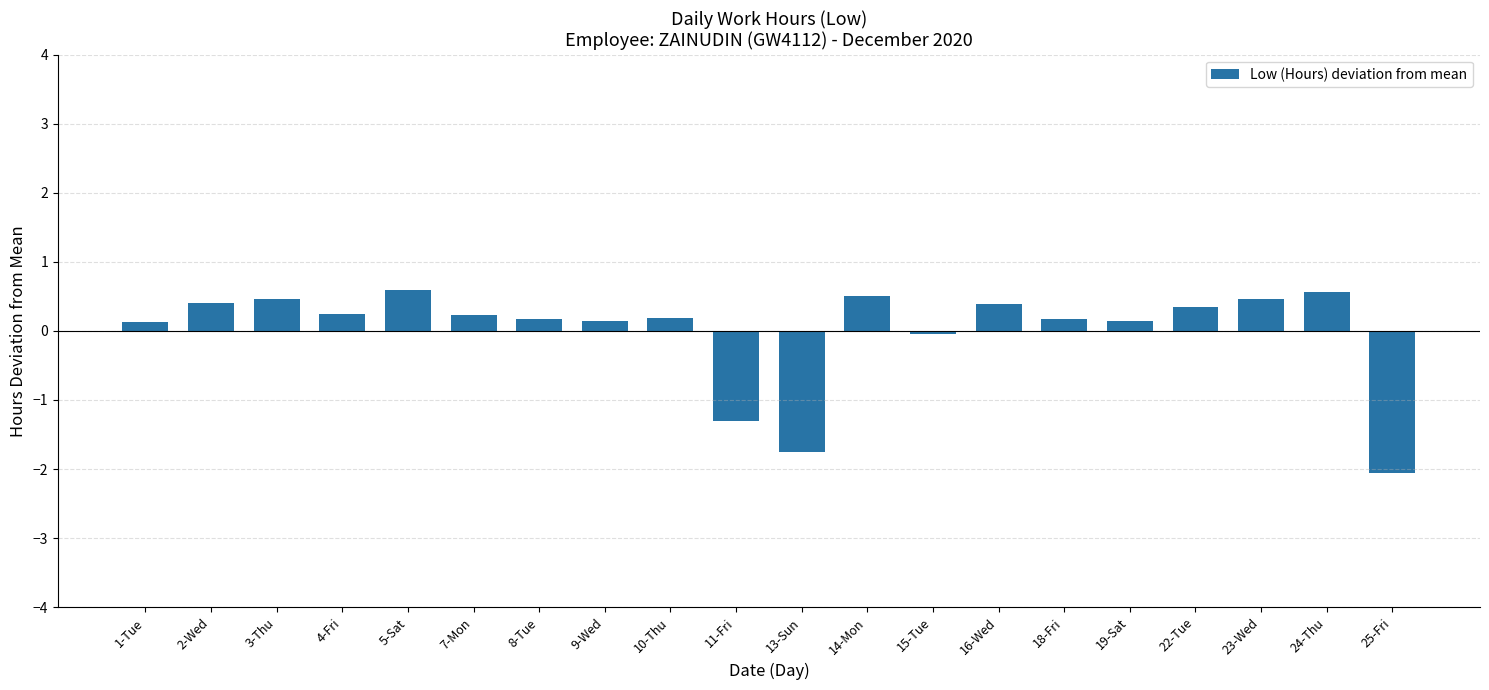

Which has a higher value, 13-Sun or 11-Fri?

11-Fri